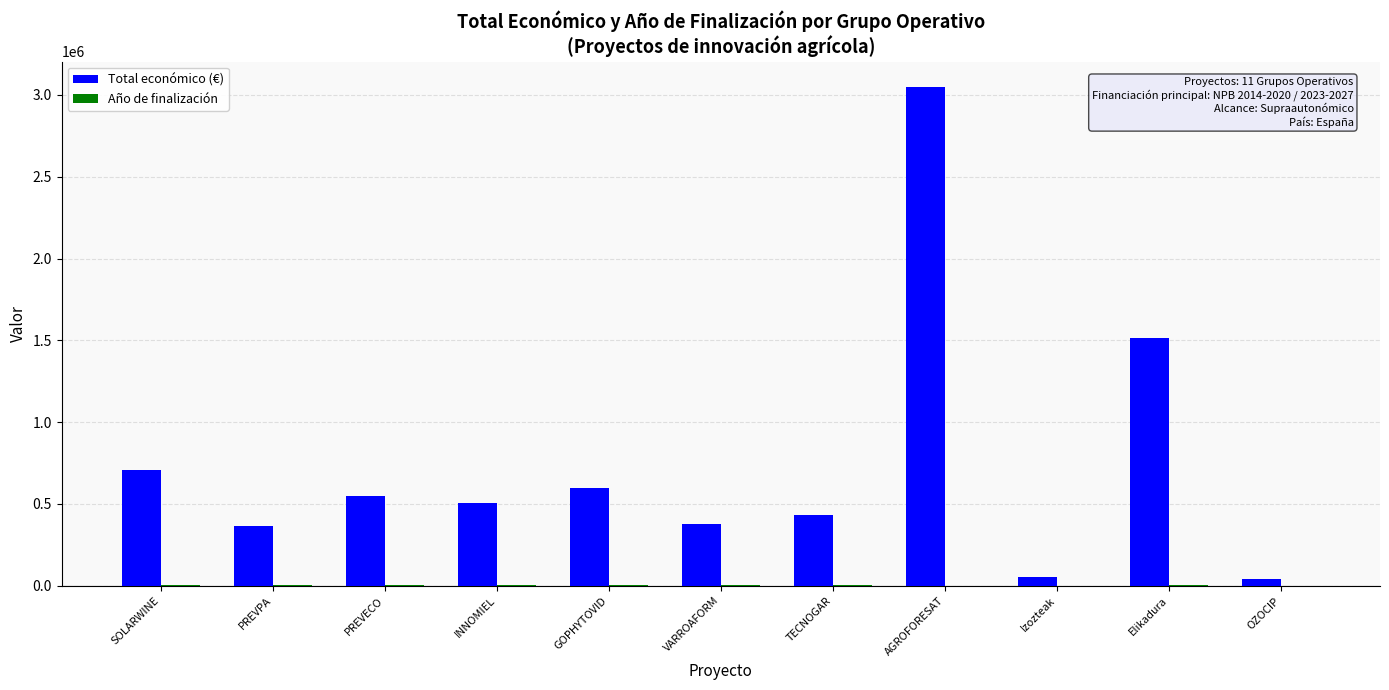

How many data points does each series have?

11